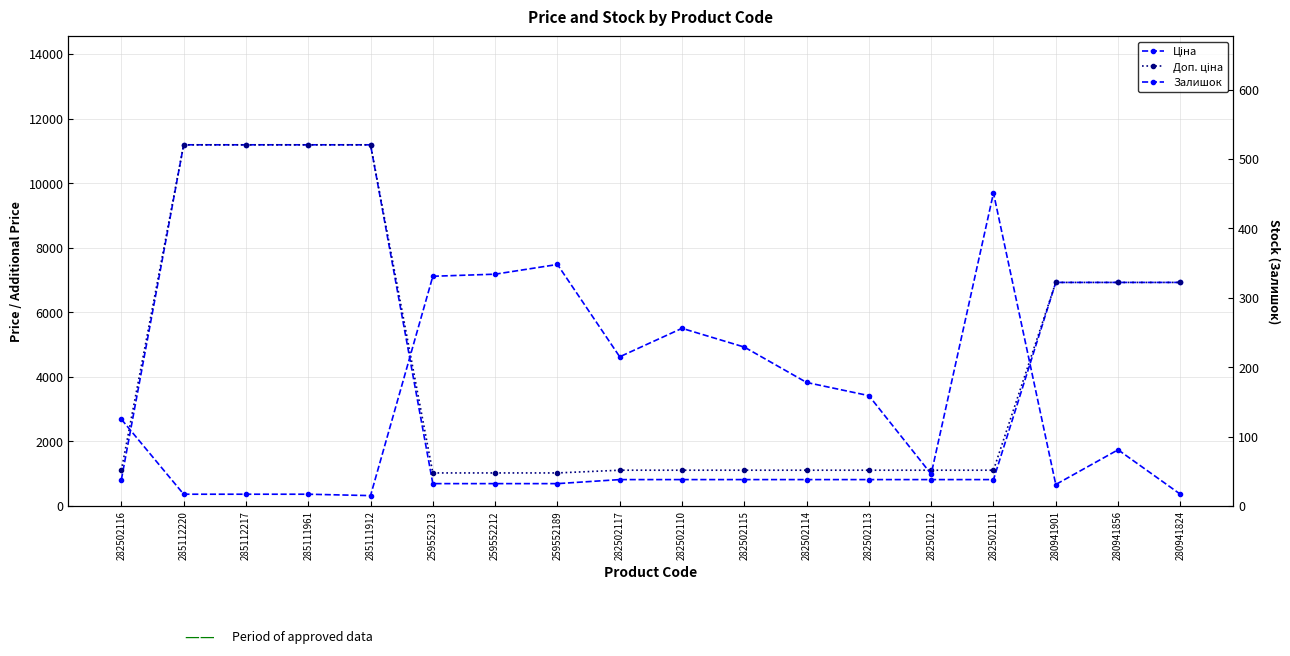

What are all the series names shown in the legend?

Ціна, Доп. ціна, Залишок